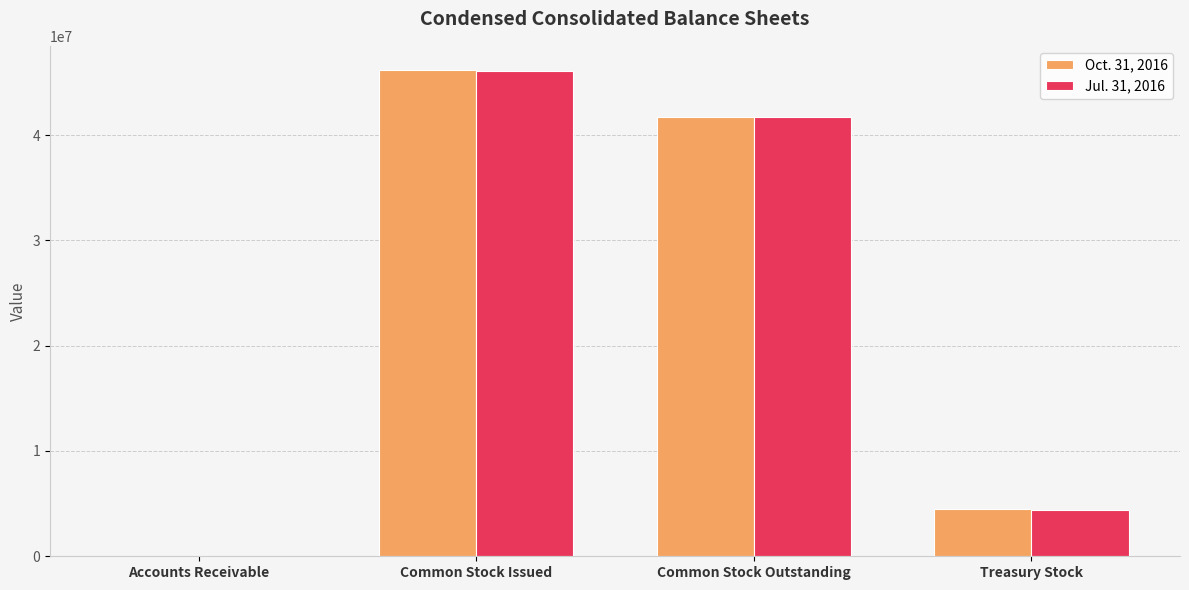

At which label is Jul. 31, 2016 closest to 23042948?

Common Stock Outstanding